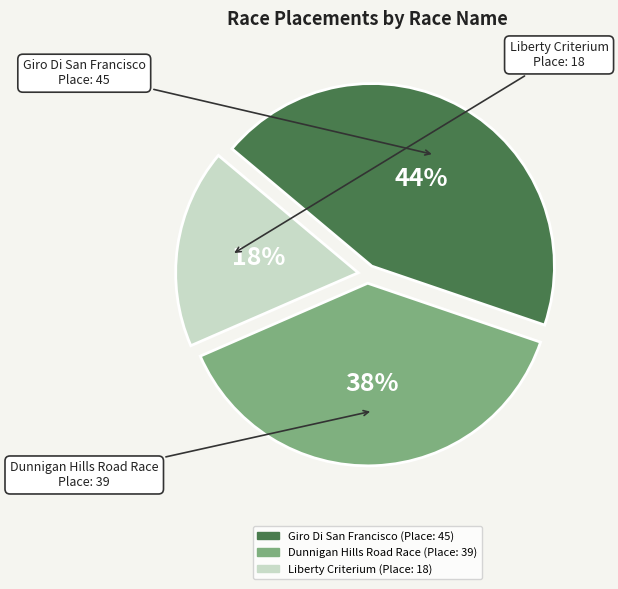

To the nearest percent, what is the combined percentage of Giro Di San Francisco and Dunnigan Hills Road Race?

82%